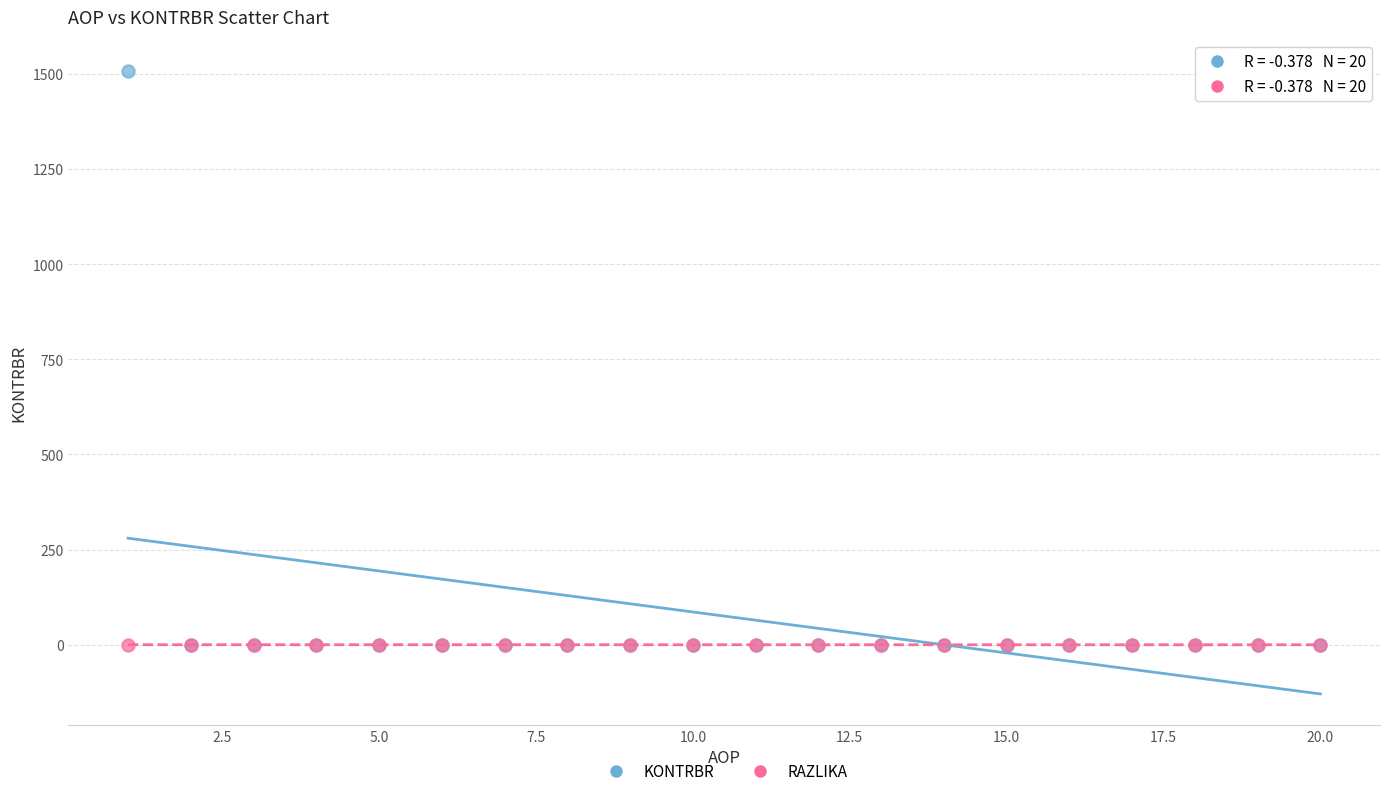

What are all the series names shown in the legend?

KONTRBR, RAZLIKA